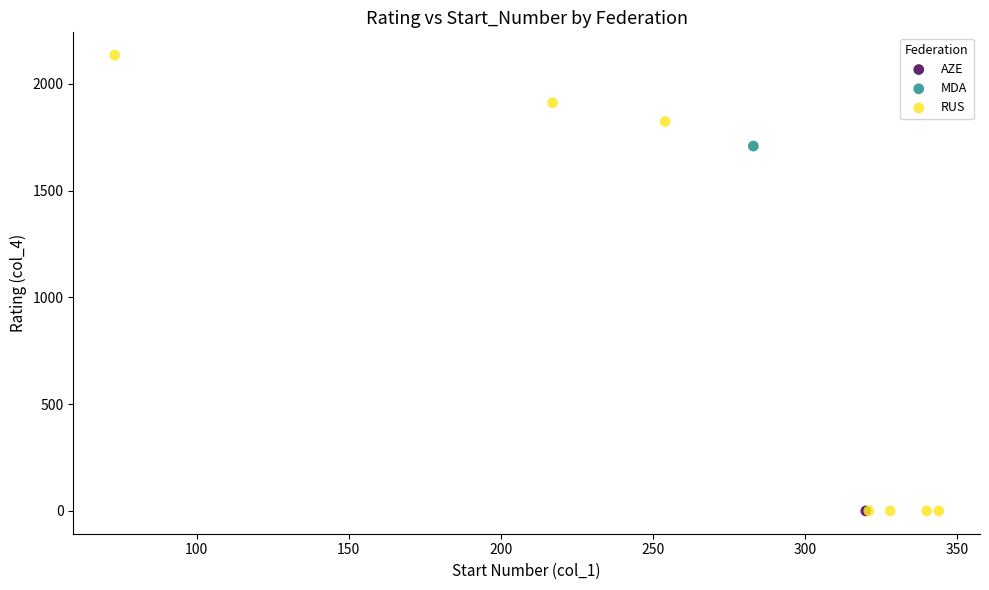

What are all the series names shown in the legend?

AZE, MDA, RUS